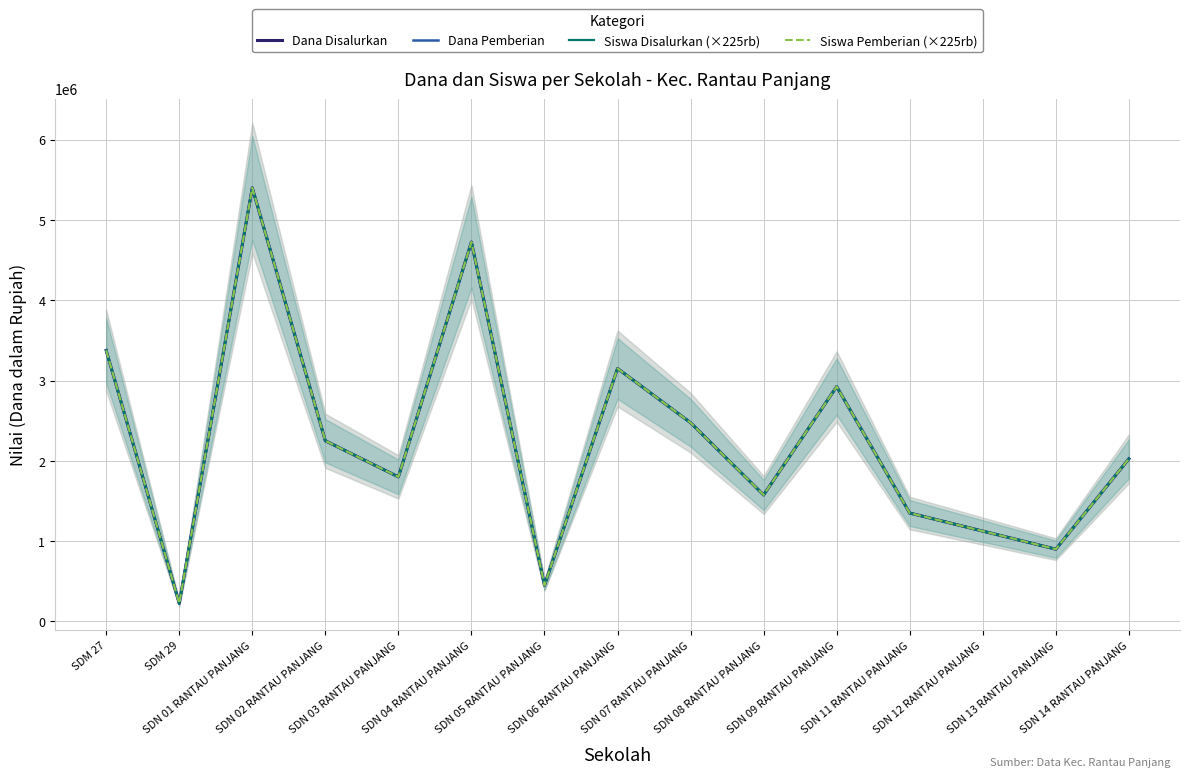

What is the total value across all series at SDN 01 RANTAU PANJANG?

21600000